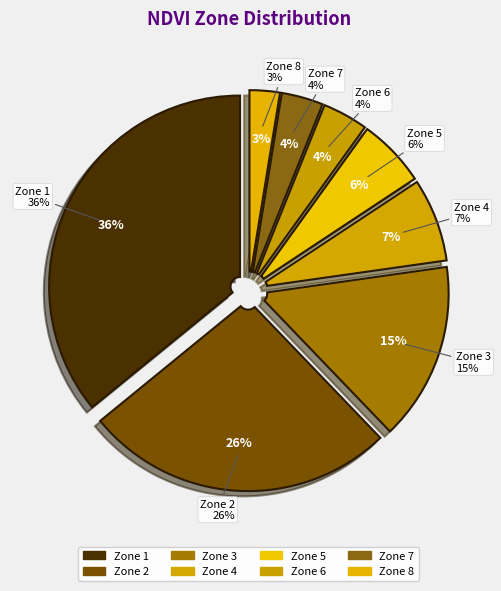

To the nearest percent, what is the average slice percentage?

12%